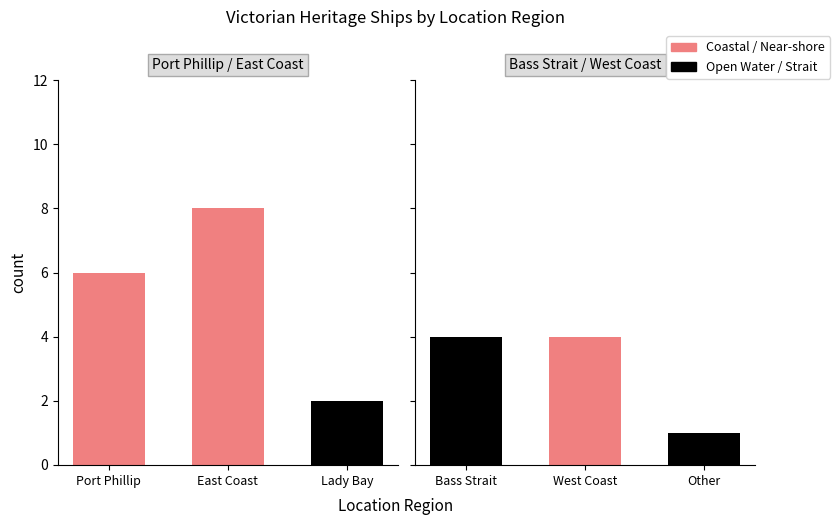

Is the value of black at Port Phillip greater than the value of salmon at East Coast?

No